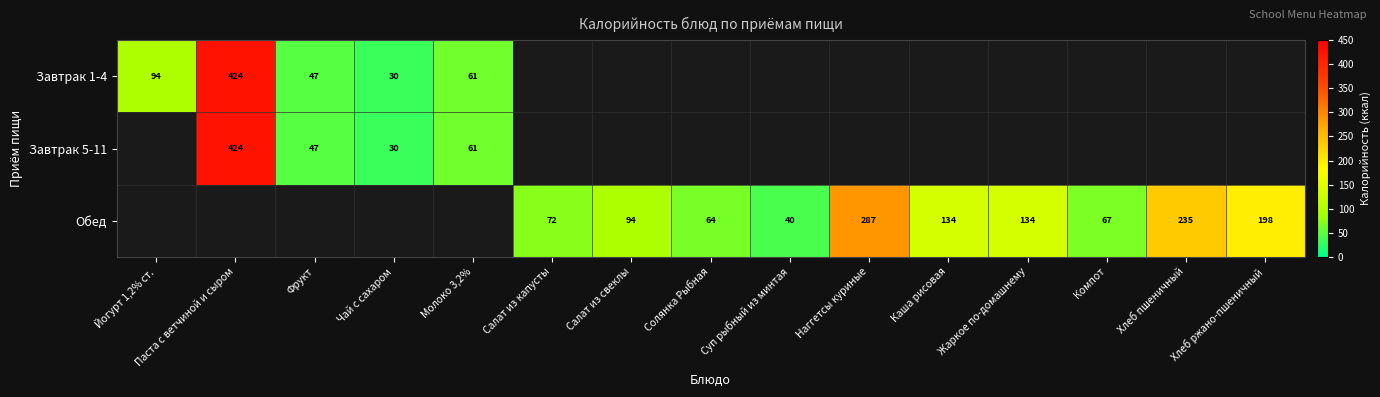

True or false: Обед has a value of 184 at Каша рисовая.

False